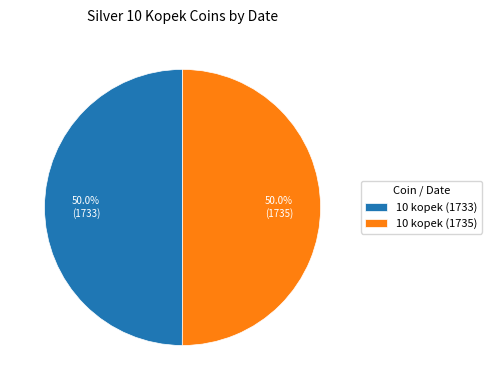

What portion of the pie excludes 10 kopek (1735)?

50.0%